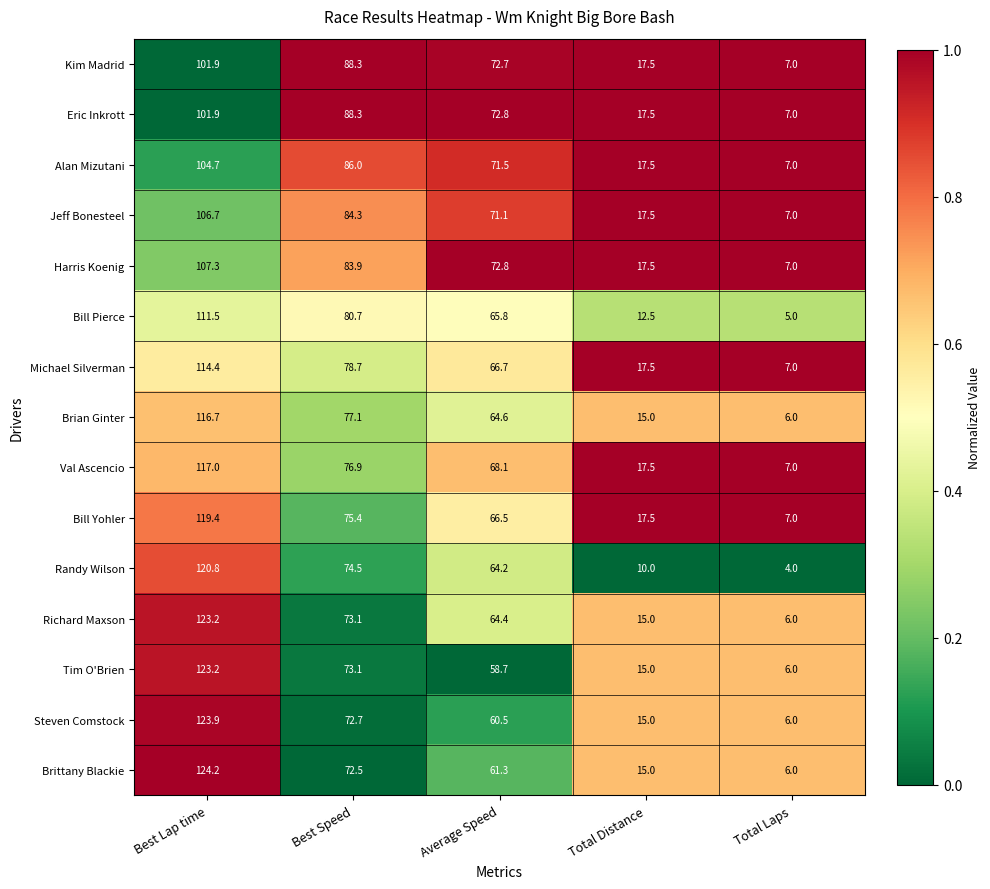

What is the spread (max minus min) of values at Average Speed?

14.1